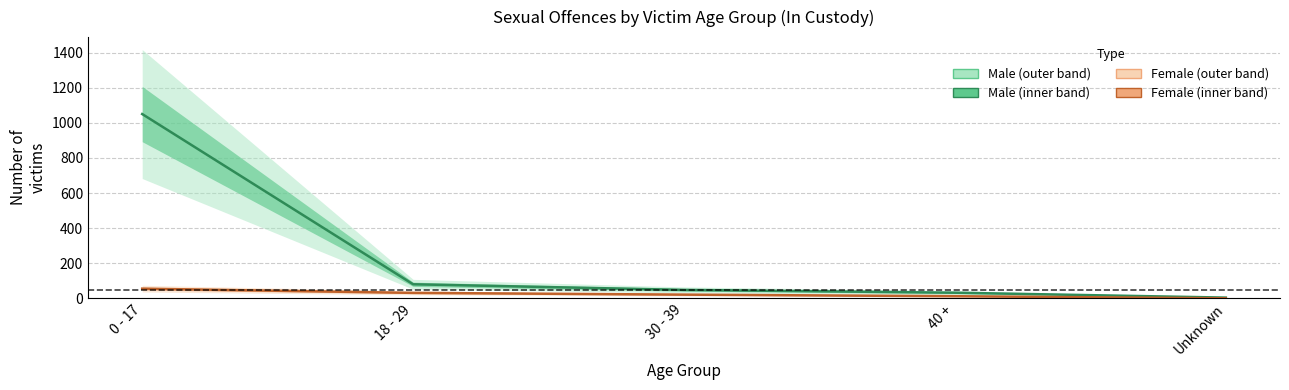

What value does the Male (Sexual Offences) series have at 0 - 17, to the nearest 100?

1000